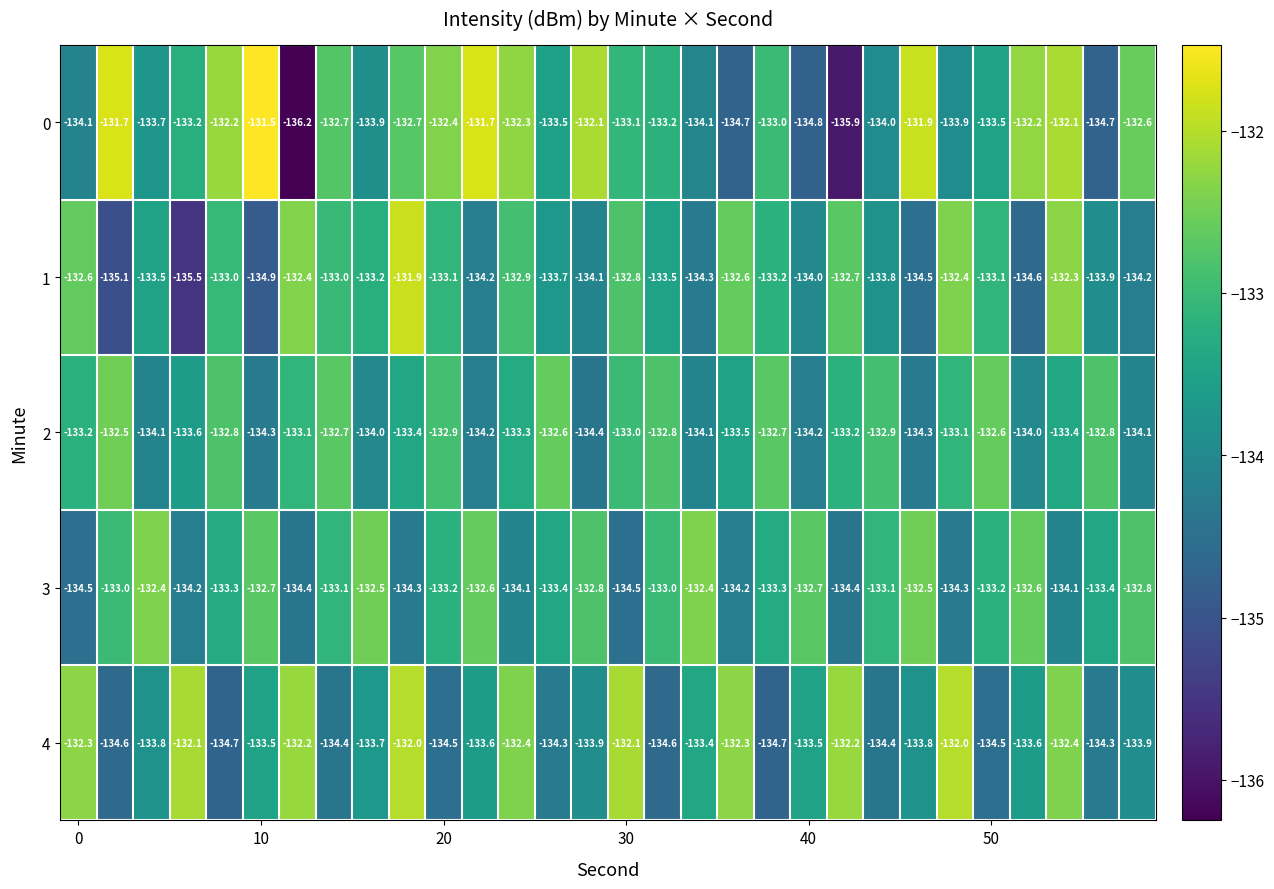

At how many categories does at least one series exceed -134?

30